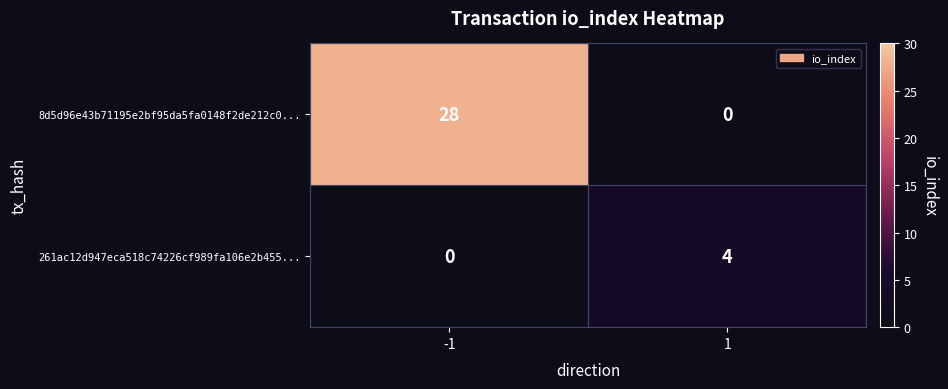

What is the spread (max minus min) of values at -1?

28